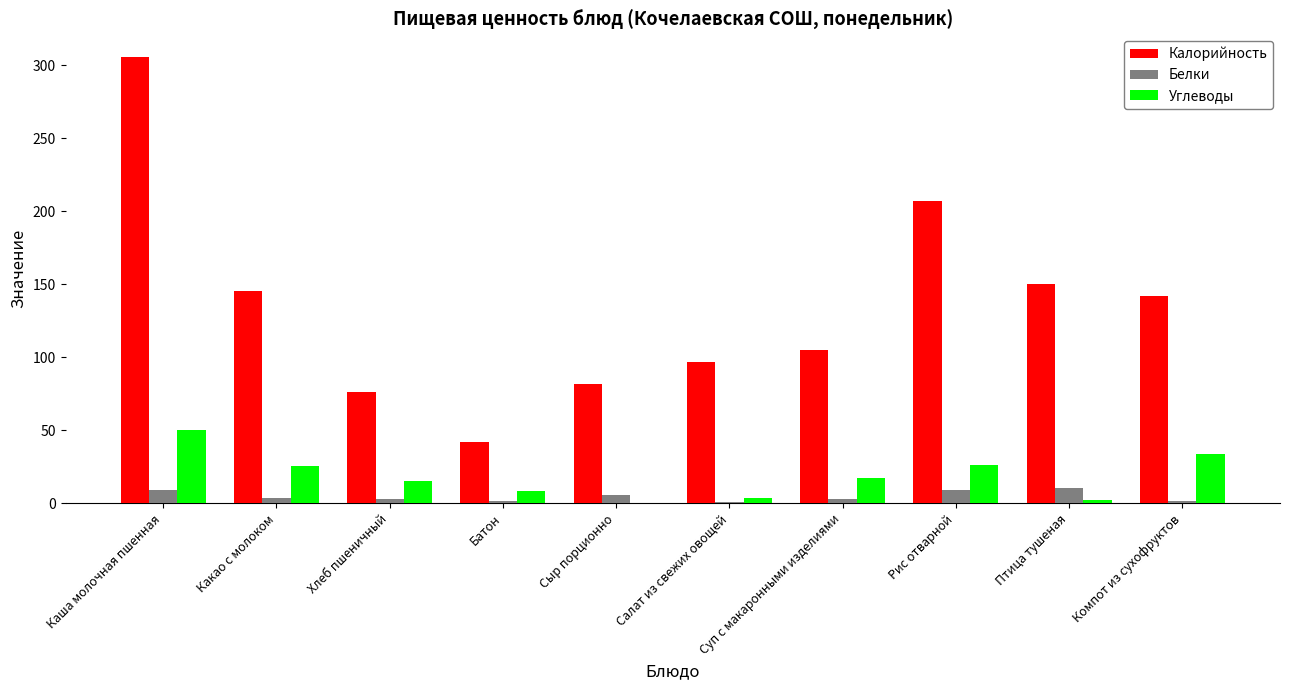

What is the maximum value for Белки?

10.6